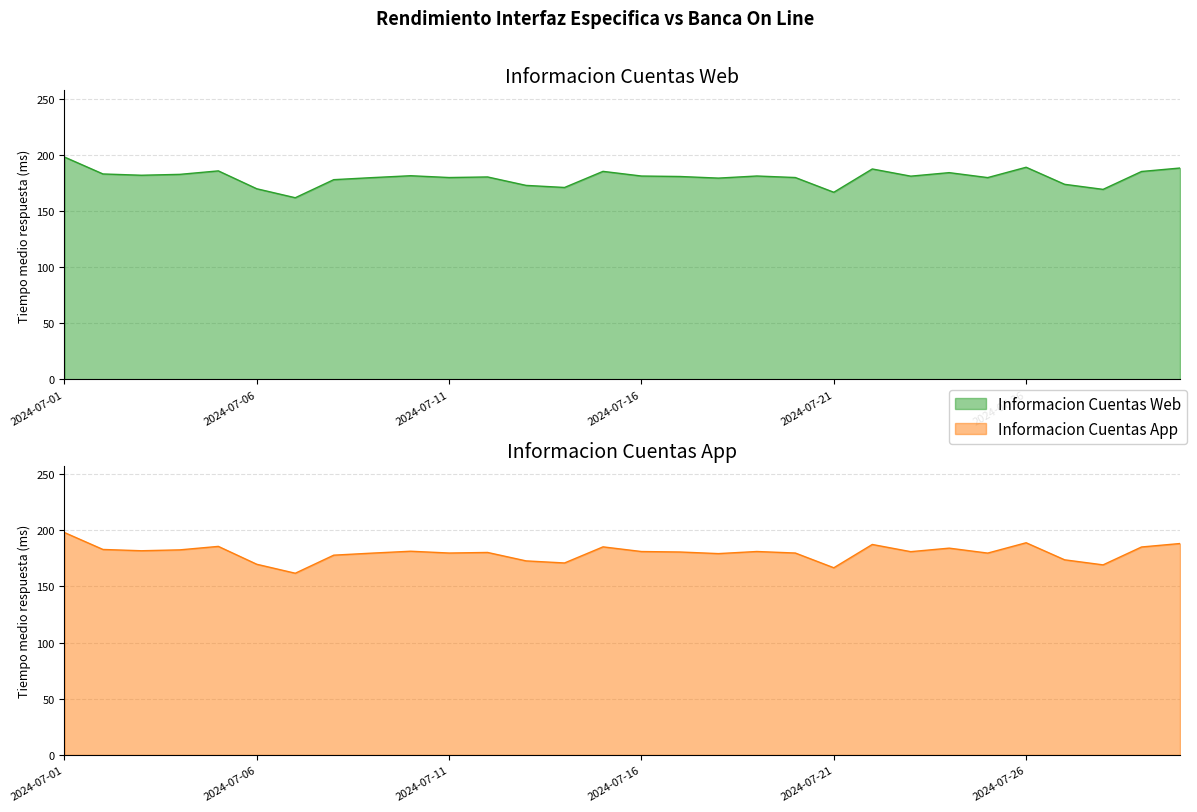

True or false: Informacion Cuentas Web has a value of 180.7 at 2024-07-17.

True